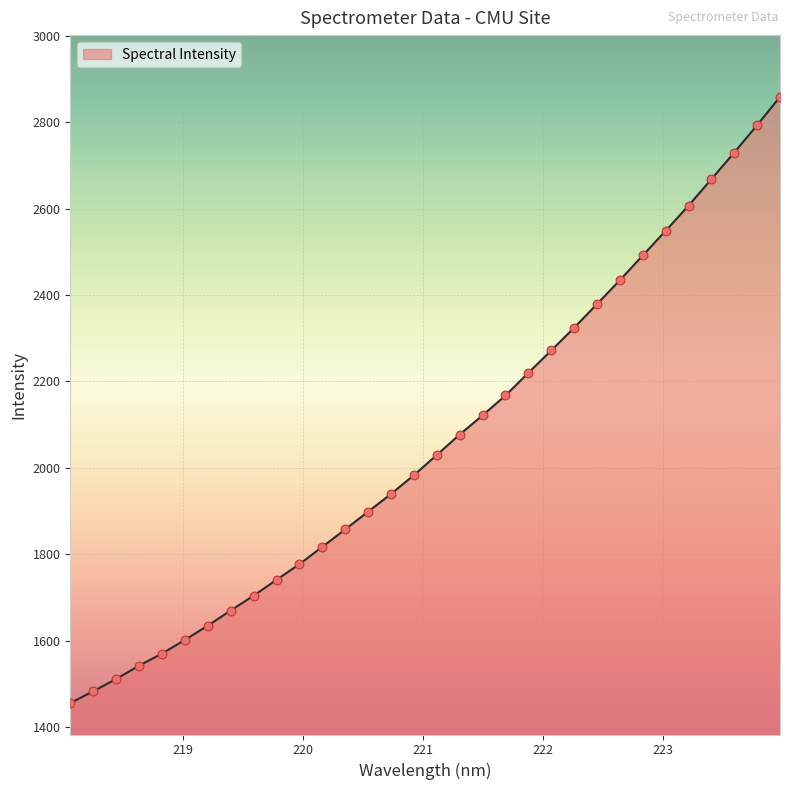

What is the greatest value displayed?

2858.6